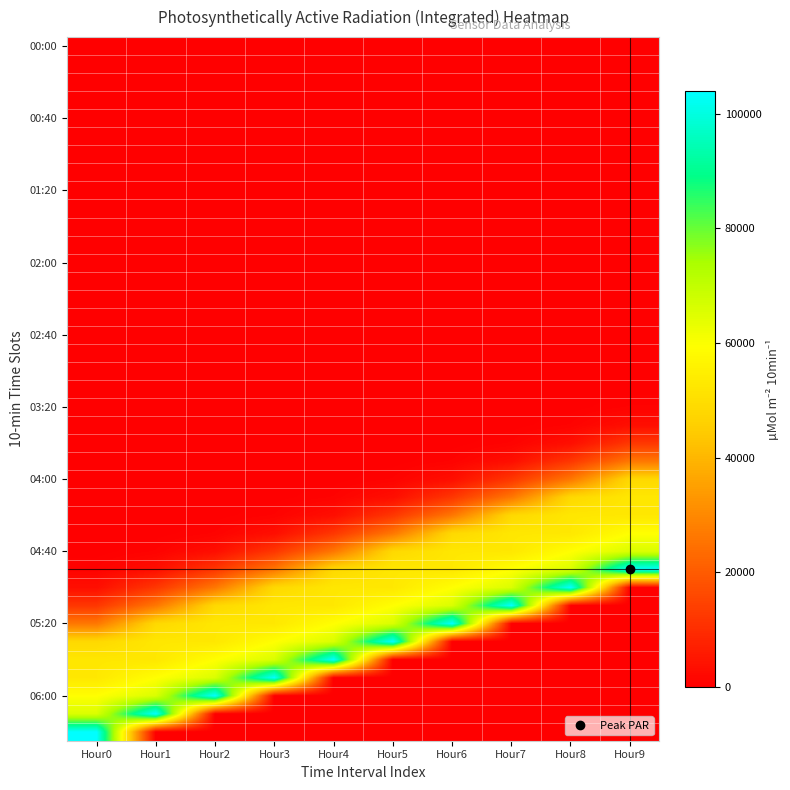

What is the difference between the highest and lowest values at Hour2?

103990